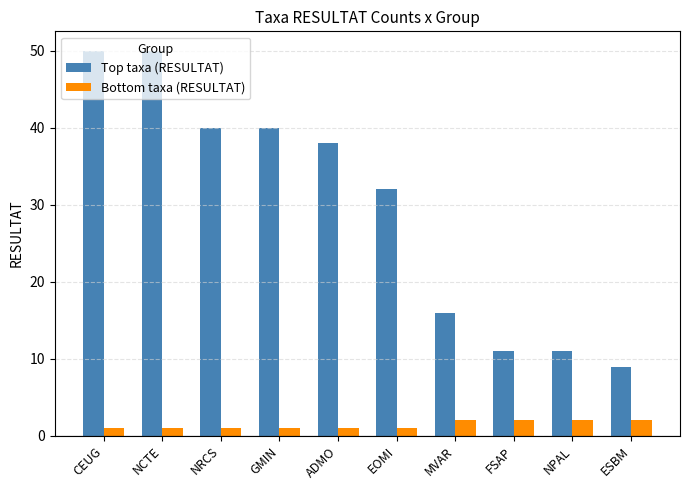

At how many categories does at least one series exceed 35?

5